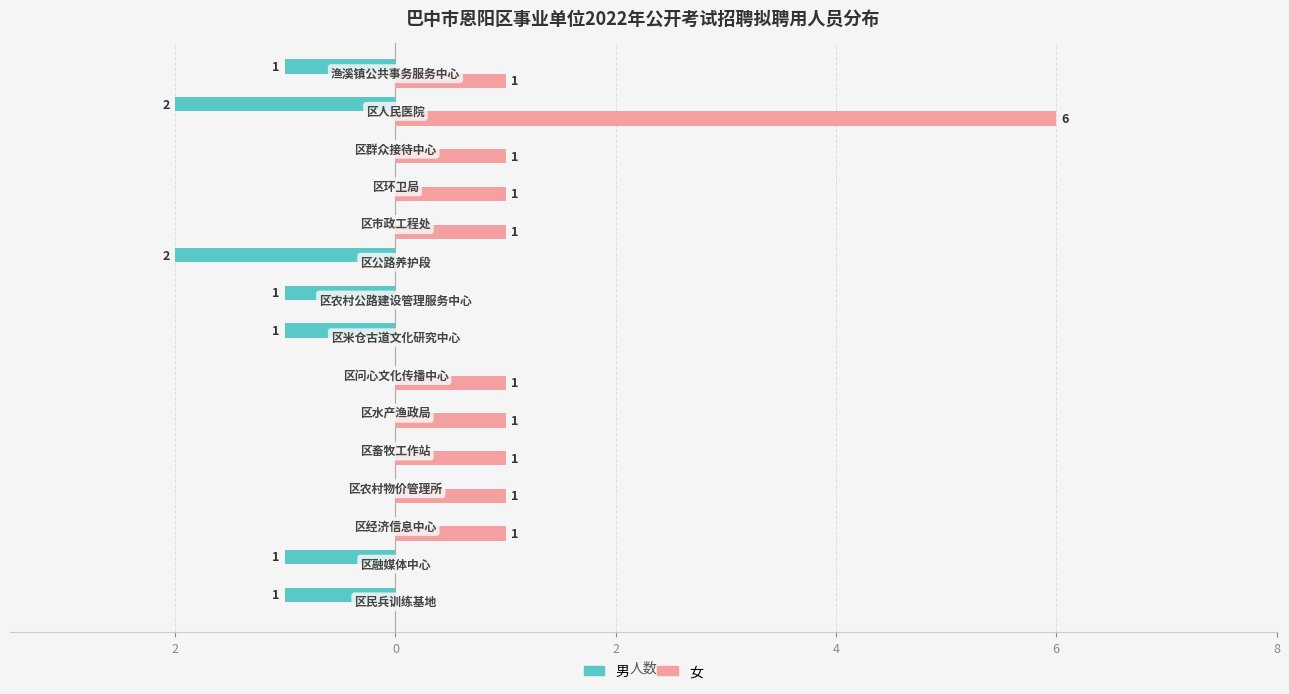

What are all the series names shown in the legend?

男, 女